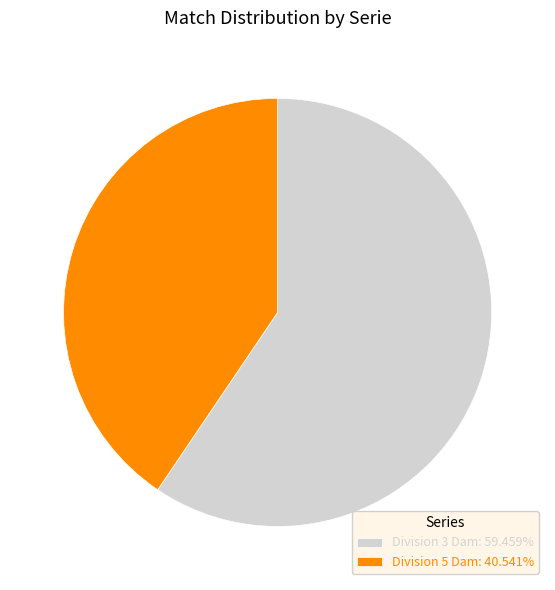

Which category has the biggest portion of the pie?

Division 3 Dam